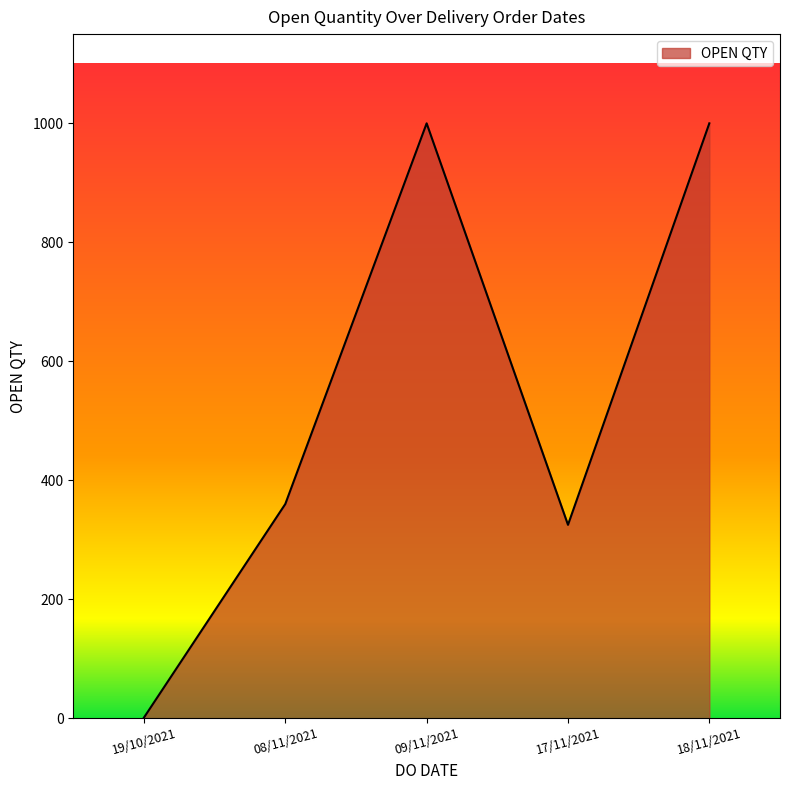

The chart shows a value of 128 at 08/11/2021. True or false?

False